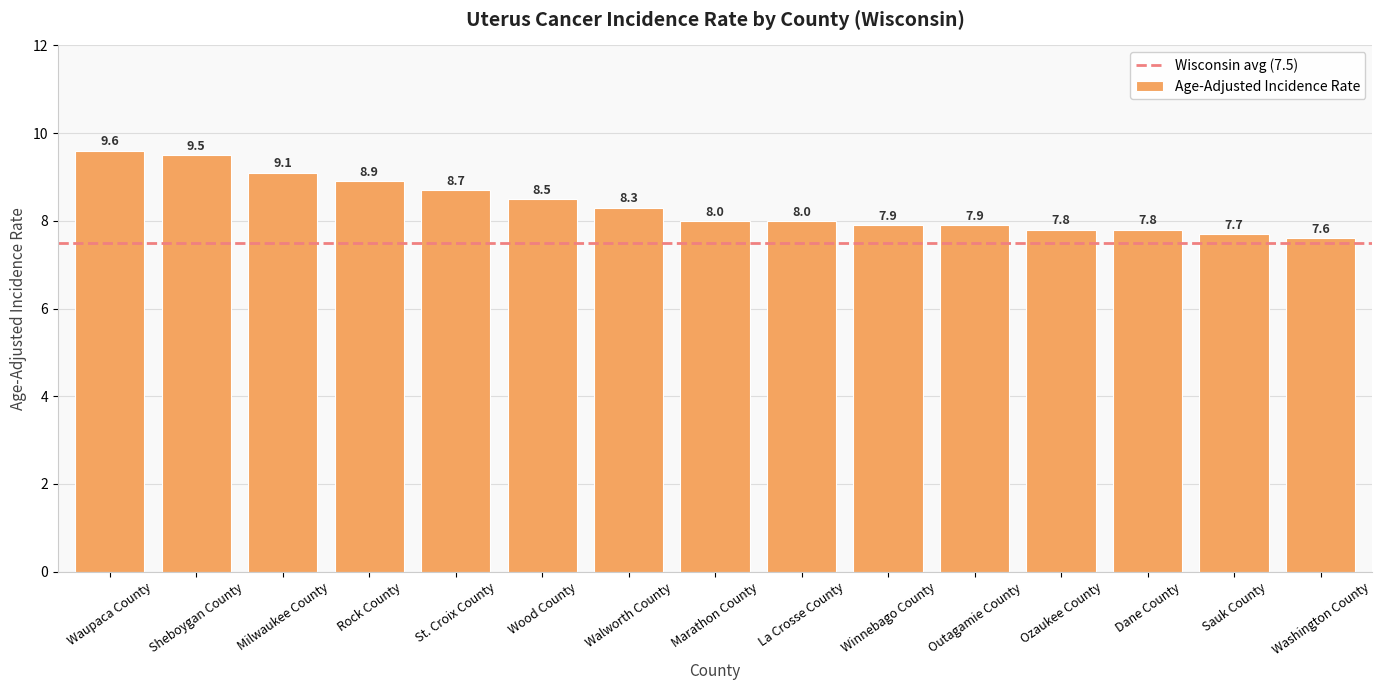

Approximately how many times larger is the value at La Crosse County compared to Wood County?

0.9